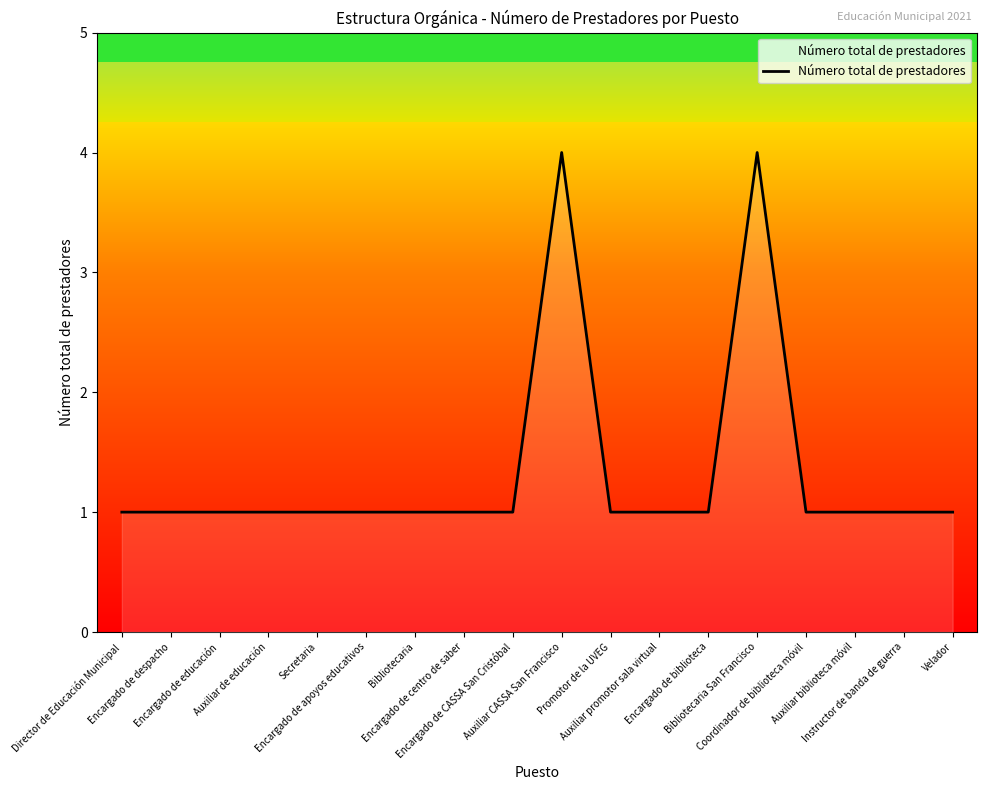

What is the difference between the values at Instructor de banda de guerra and Auxiliar CASSA San Francisco?

3